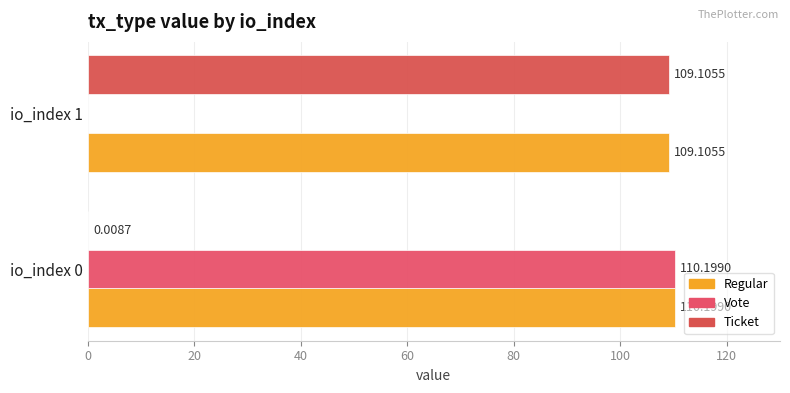

What is the difference between the maximum and minimum values in the Ticket series?

109.1